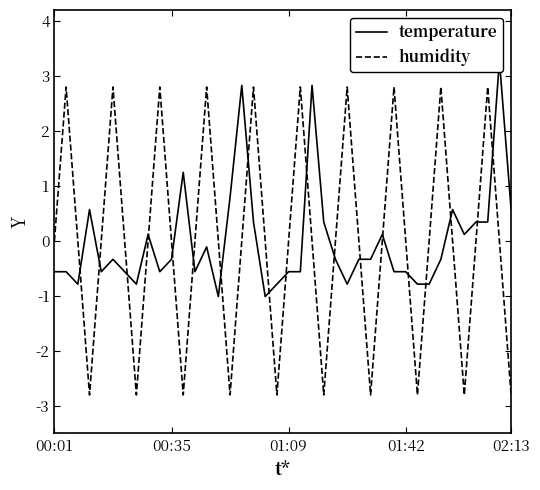

What is the highest value of the humidity series?

2.8